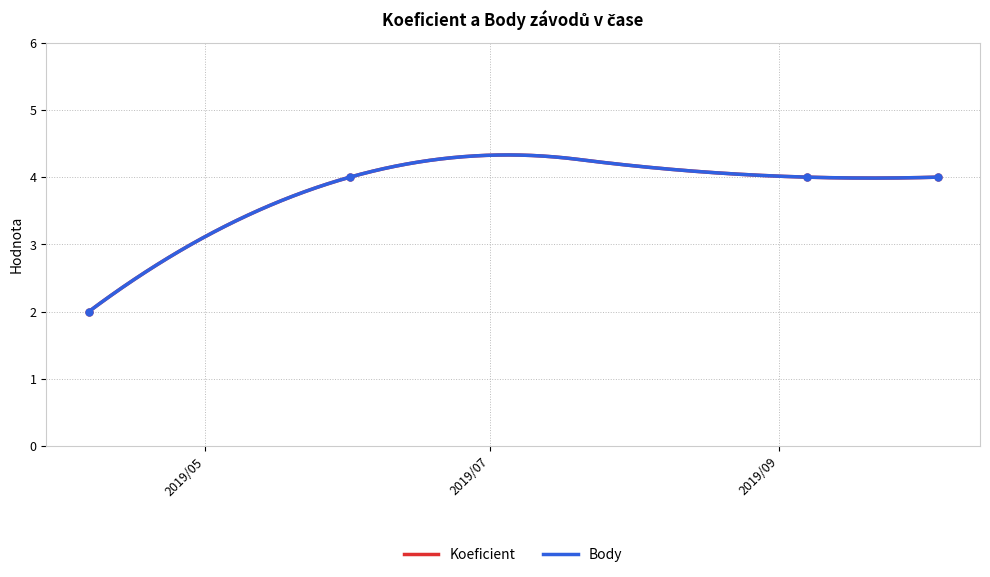

Reading right to left, transcribe all the data shown in this chart.

Koeficient: 4	4	4	2
Body: 4	4	4	2